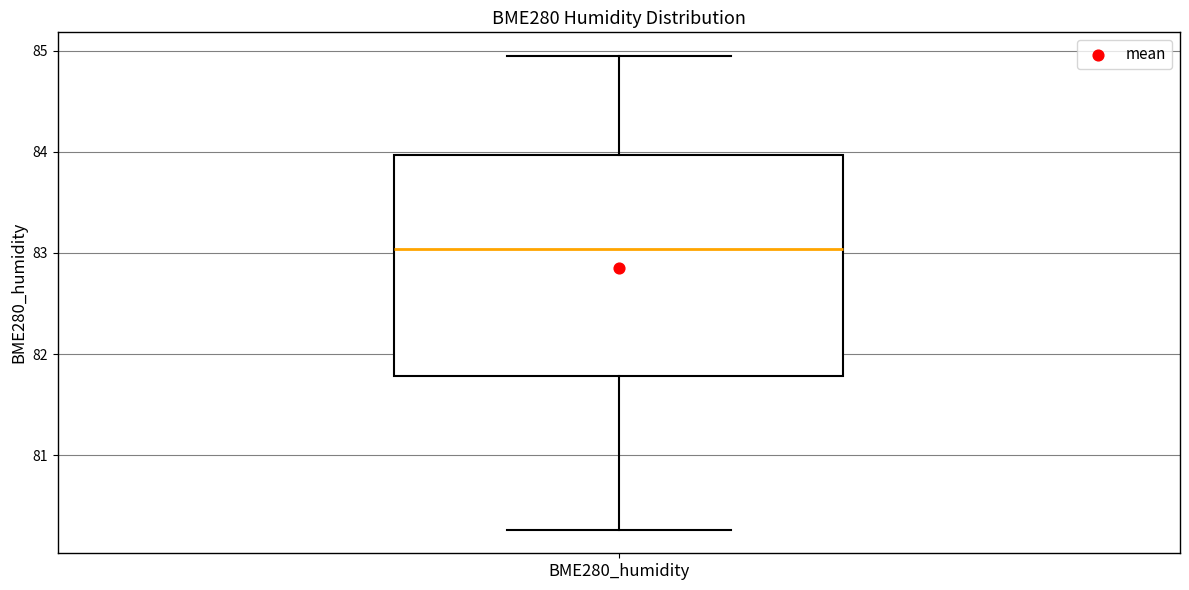

Transcribe this box plot: give where the median line is, the range the box spans, and where the two whiskers end, as read against the y-axis. The values are not printed on the chart, so give them approximately, as read against the axis.

median 83.0, box 81.8 to 84.0, whiskers 80.3 to 84.9